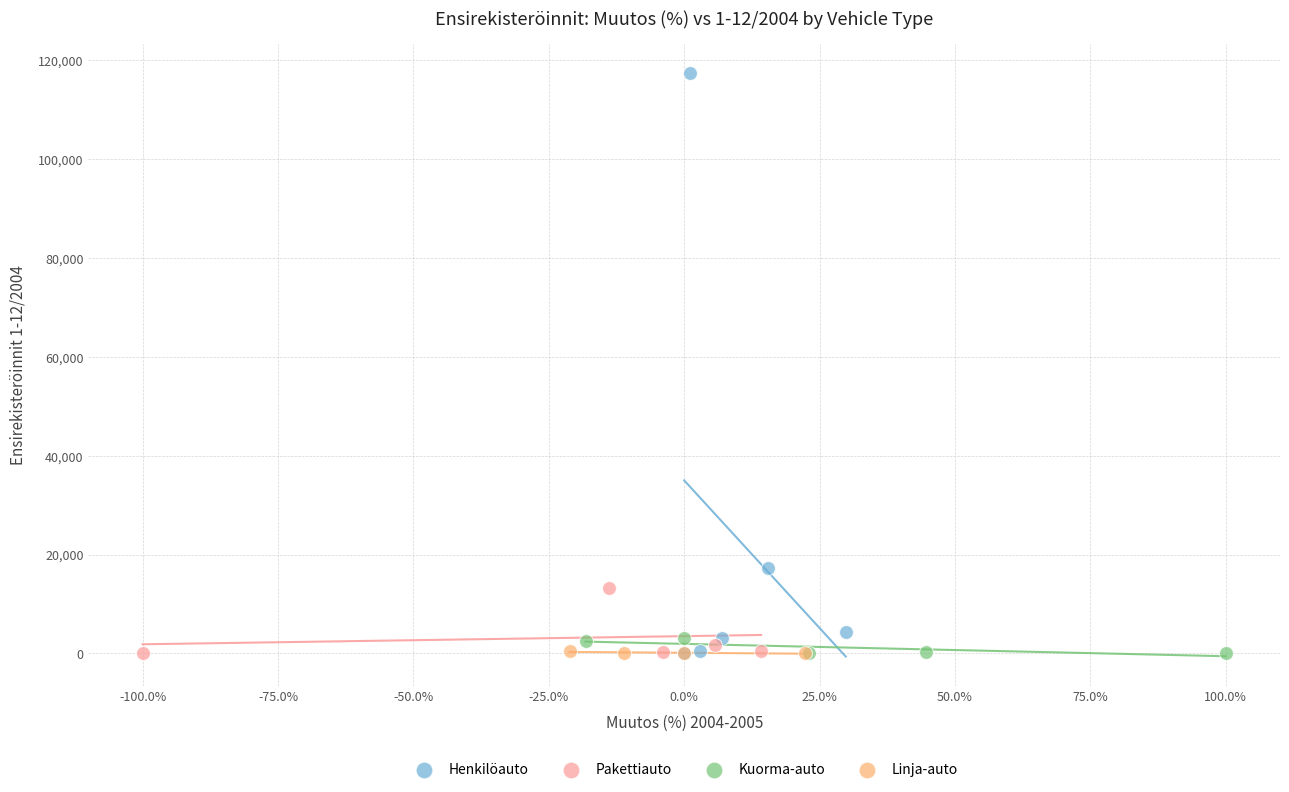

Which series has the widest spread of Y values?

Henkilöauto